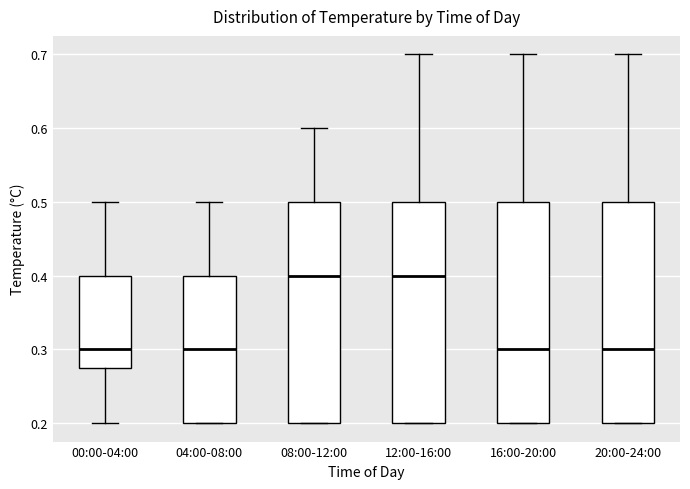

Where is the lower edge of the box for 08:00-12:00 on the y-axis? The values are not printed on the chart, so give them approximately, as read against the axis.

0.20